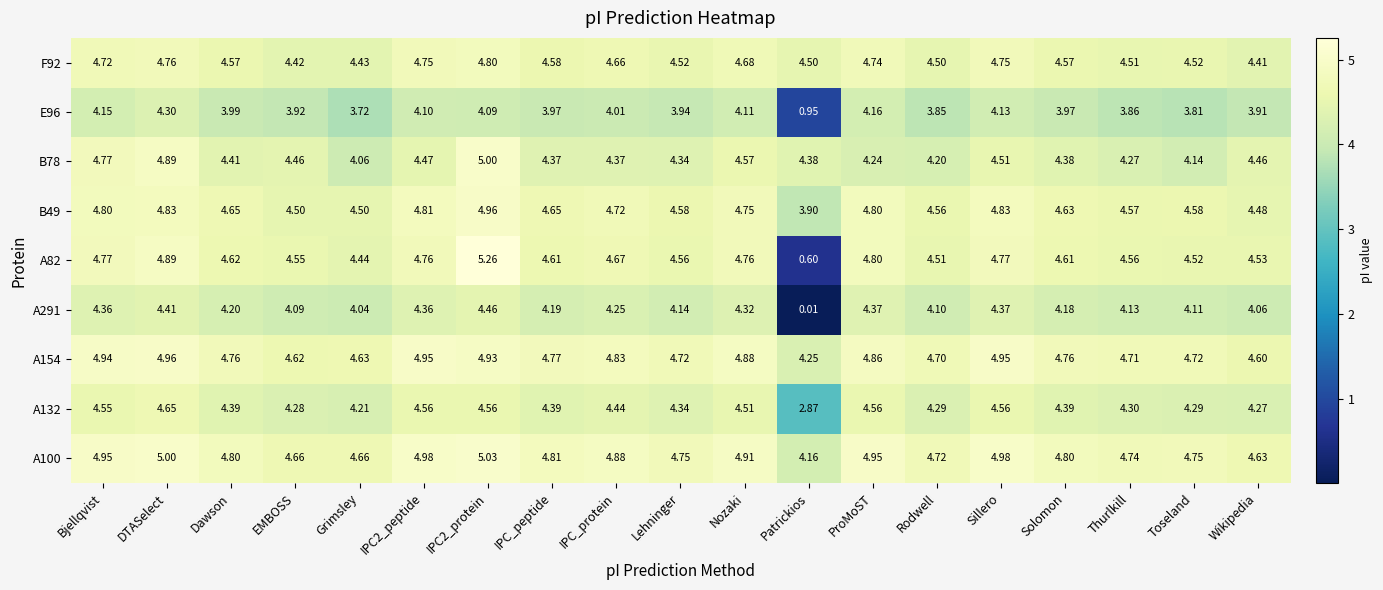

Which series has the largest total across all categories?

A100